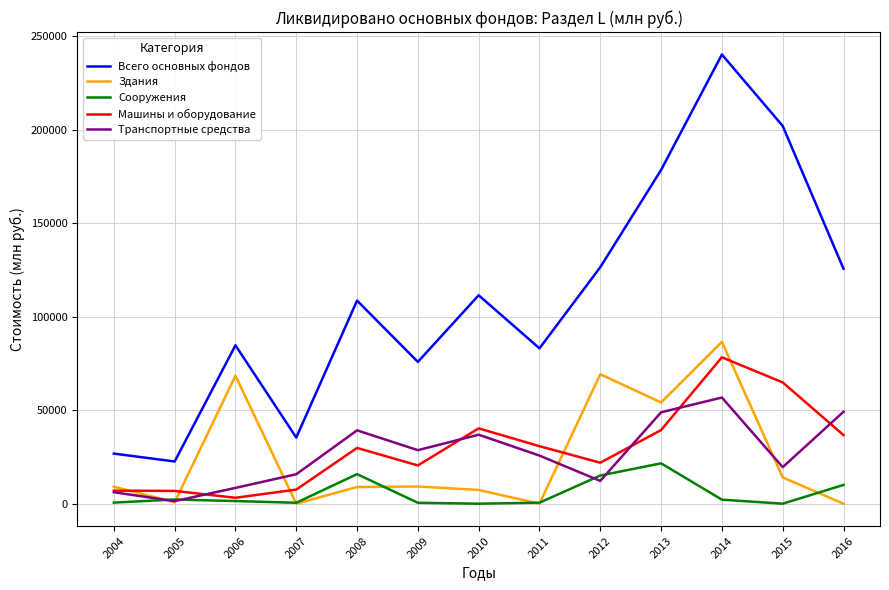

Where is Сооружения nearest to the value 10796?

2016